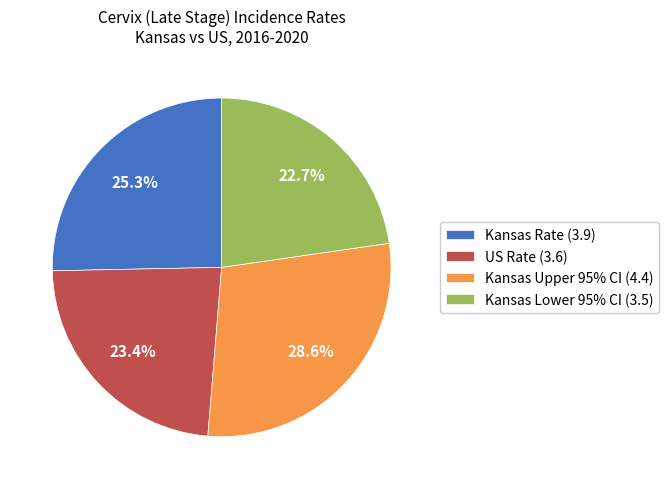

Does any single category account for the majority?

No